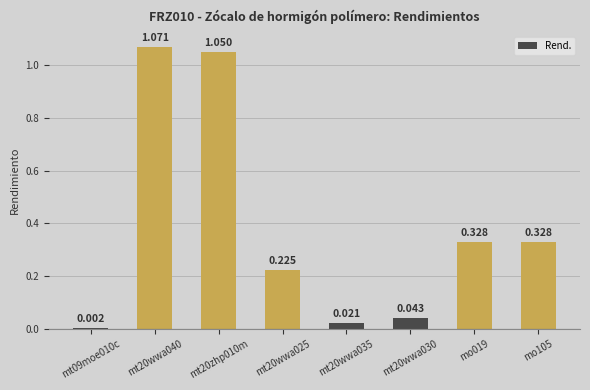

What is the change in value from mt20zhp010m to mo105?

-0.7